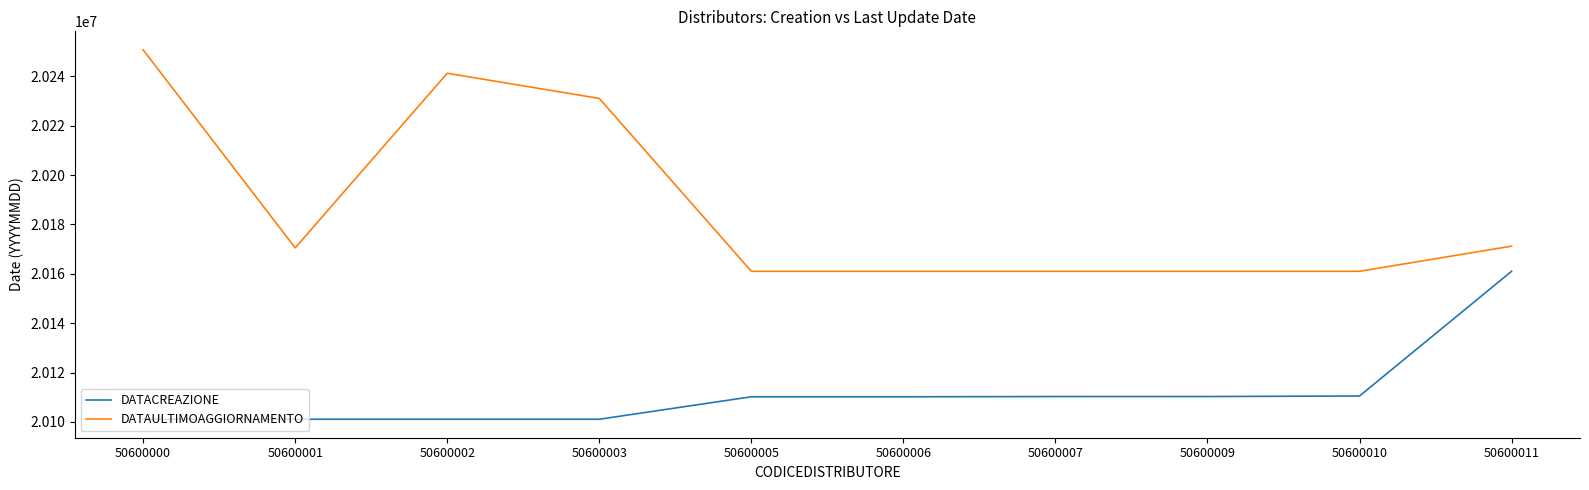

Rank the series at 50600010 from highest to lowest value.

DATAULTIMOAGGIORNAMENTO, DATACREAZIONE